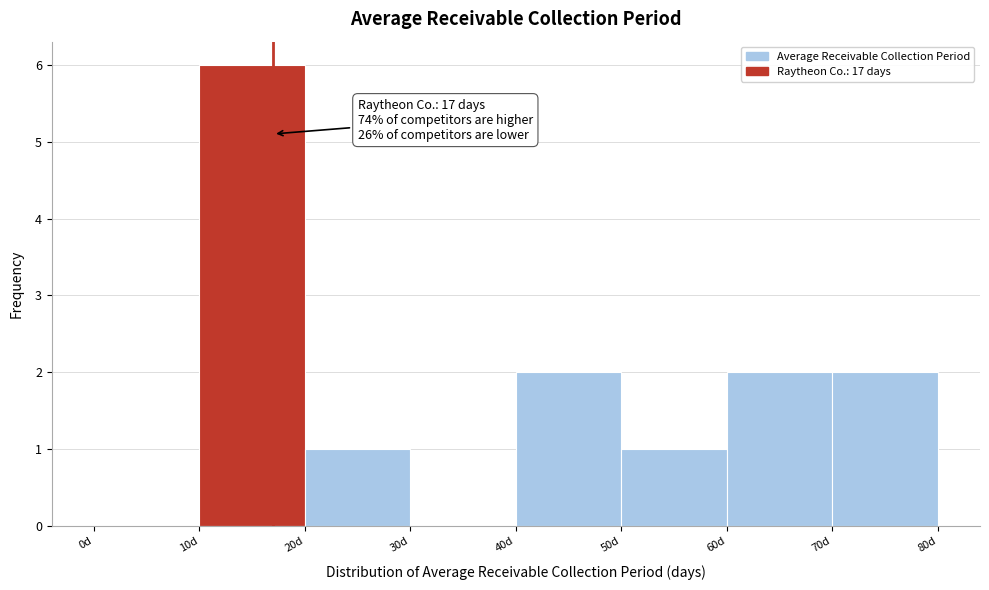

Over which range of the x-axis is the bar tallest?

10 to 20